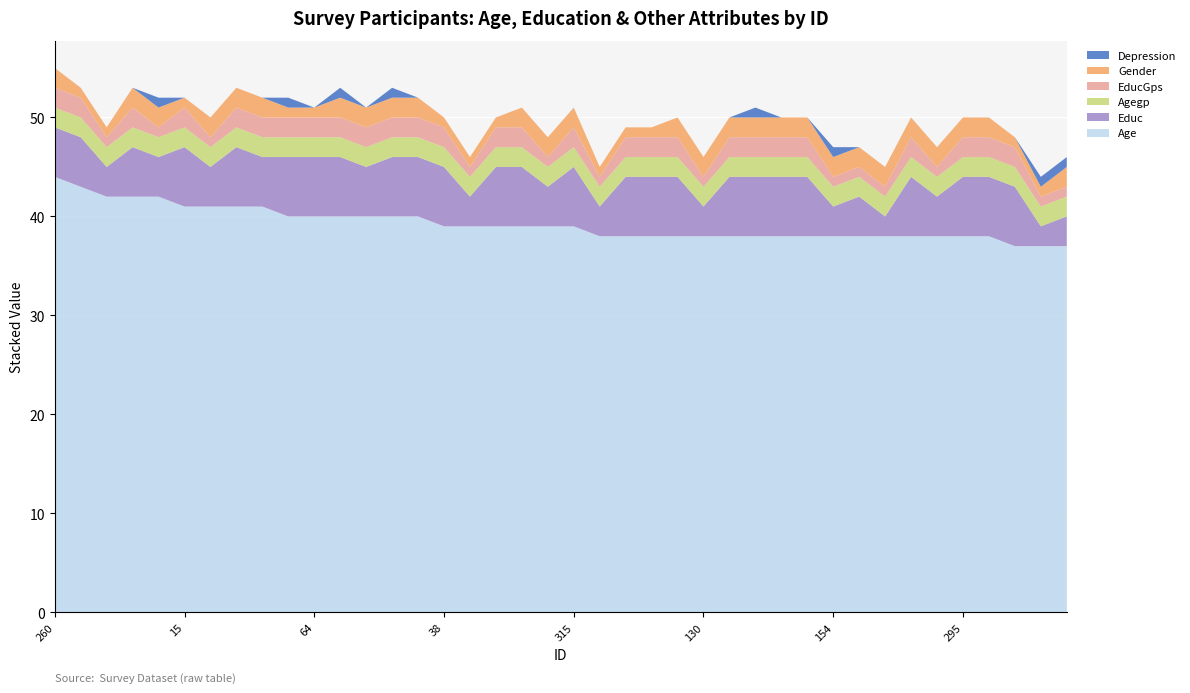

Reading right to left, extract all data points from this chart.

Age: 37	37	37	38	38	38	38	38	38	38	38	38	38	38	38	38	38	38	38	39	39	39	39	39	39	40	40	40	40	40	40	41	41	41	41	42	42	42	43	44
Educ: 3	2	6	6	6	4	6	2	4	3	6	6	6	6	3	6	6	6	3	6	4	6	6	3	6	6	6	5	6	6	6	5	6	4	6	4	5	3	5	5
Agegp: 2	2	2	2	2	2	2	2	2	2	2	2	2	2	2	2	2	2	2	2	2	2	2	2	2	2	2	2	2	2	2	2	2	2	2	2	2	2	2	2
EducGps: 1	1	2	2	2	1	2	1	1	1	2	2	2	2	1	2	2	2	1	2	1	2	2	1	2	2	2	2	2	2	2	2	2	1	2	1	2	1	2	2
Gender: 2	1	1	2	2	2	2	2	2	2	2	2	2	2	2	2	1	1	1	2	2	2	1	1	1	2	2	2	2	1	1	2	2	2	1	2	2	1	1	2
Depression: 1	1	0	0	0	0	0	0	0	1	0	0	1	0	0	0	0	0	0	0	0	0	0	0	0	0	1	0	1	0	1	0	0	0	0	1	0	0	0	0